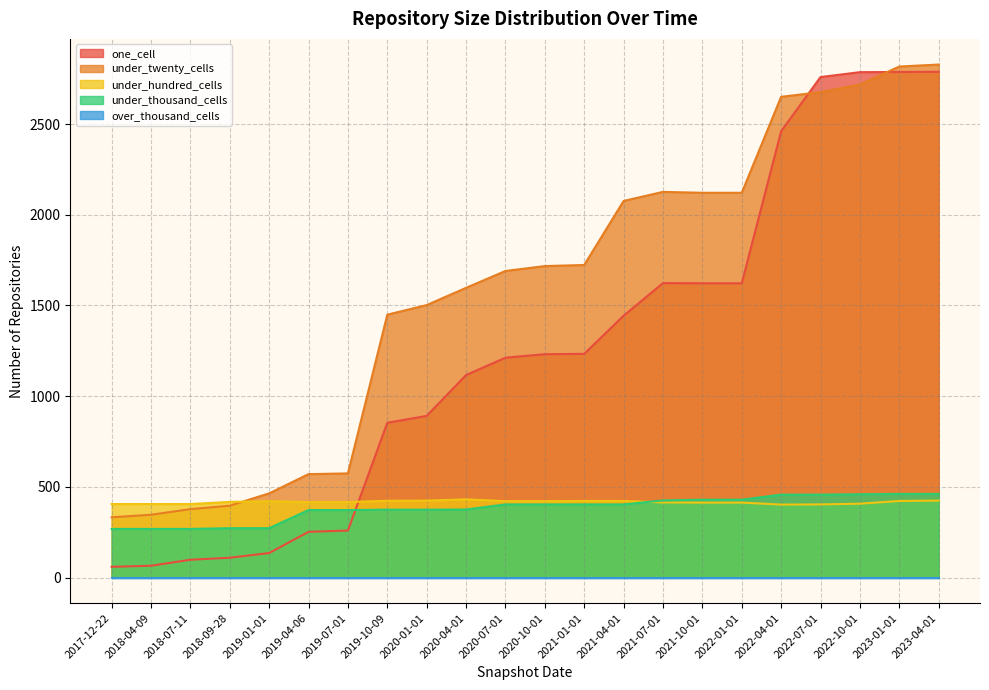

What is the total value across all series at 2018-07-11?

1148